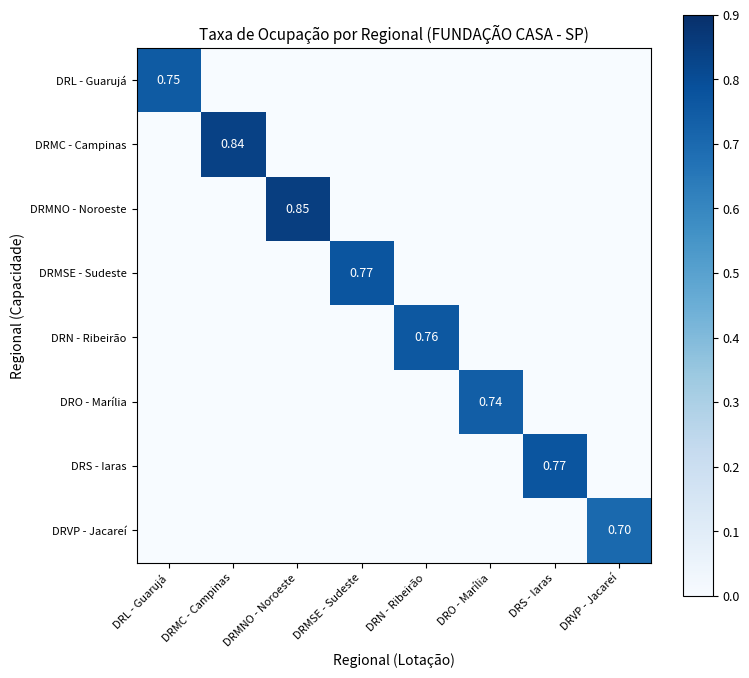

Count the DRMC - Campinas values in the range 0 to 1.

8